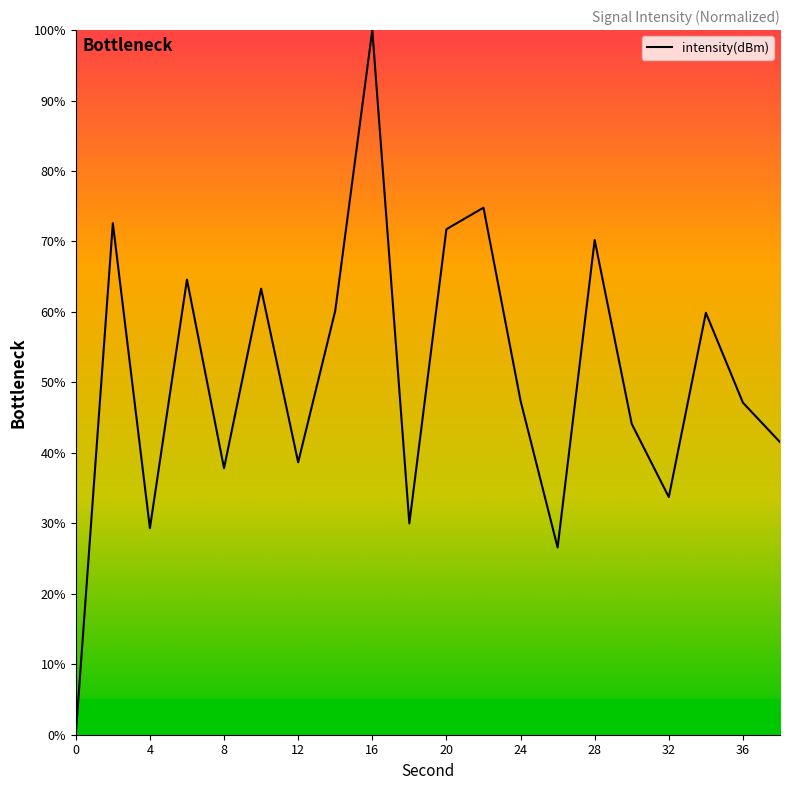

What is the greatest value displayed?

100.0